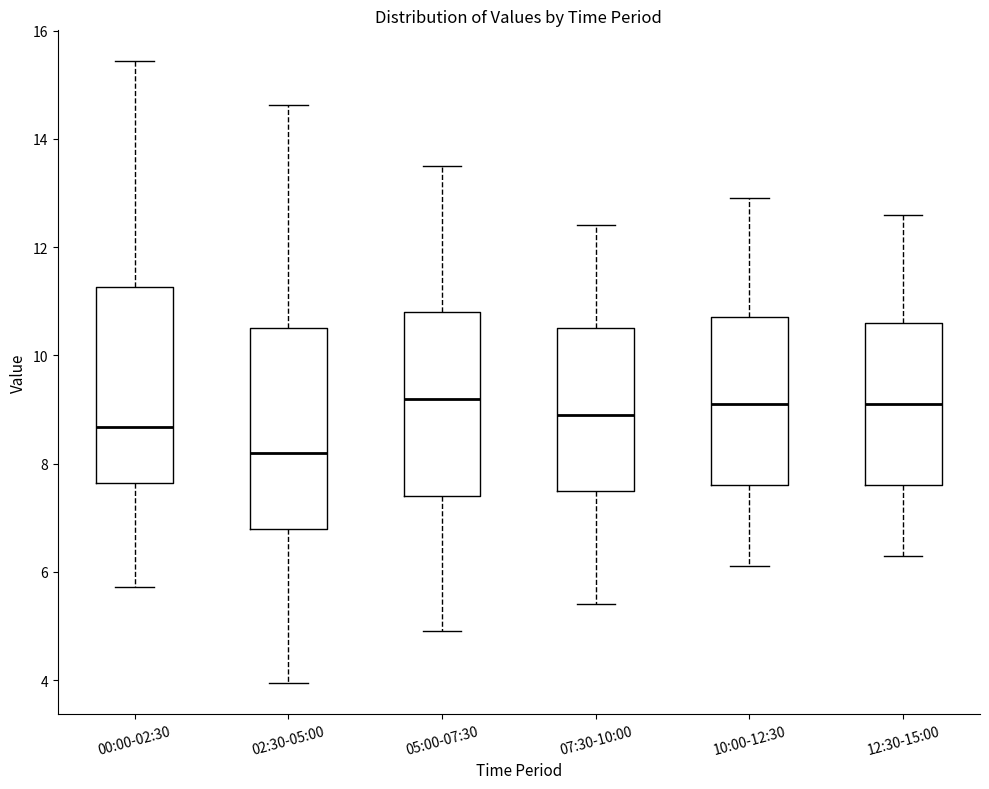

Where does the median line of the box for 12:30-15:00 sit on the y-axis? The values are not printed on the chart, so give them approximately, as read against the axis.

9.2